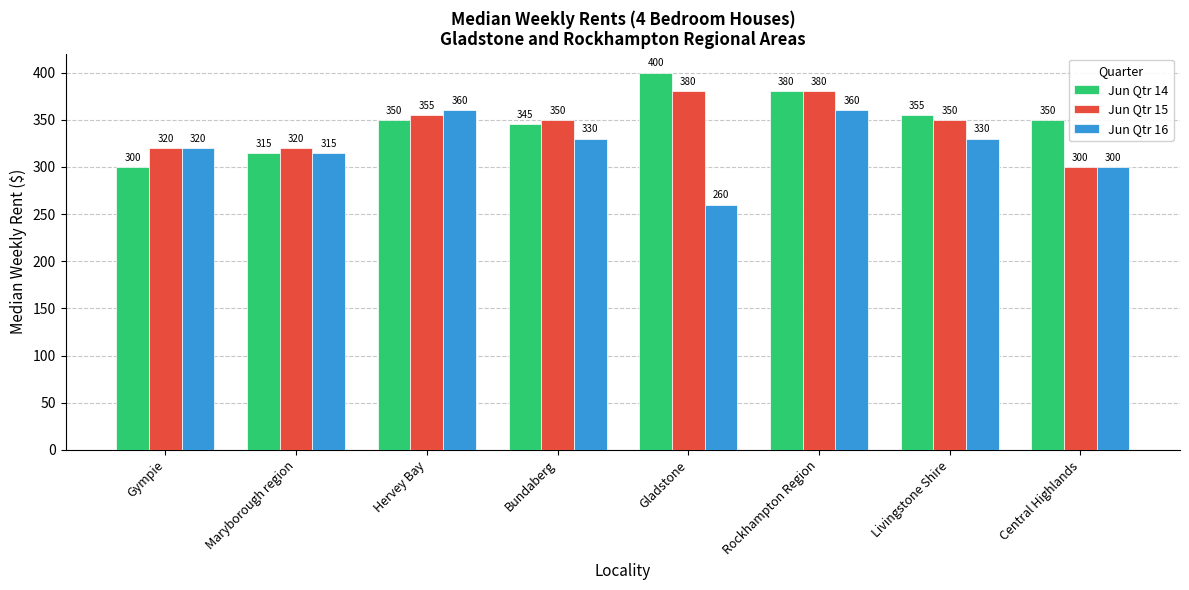

What is the sum of the Jun Qtr 15 values at Gympie and Maryborough region?

640